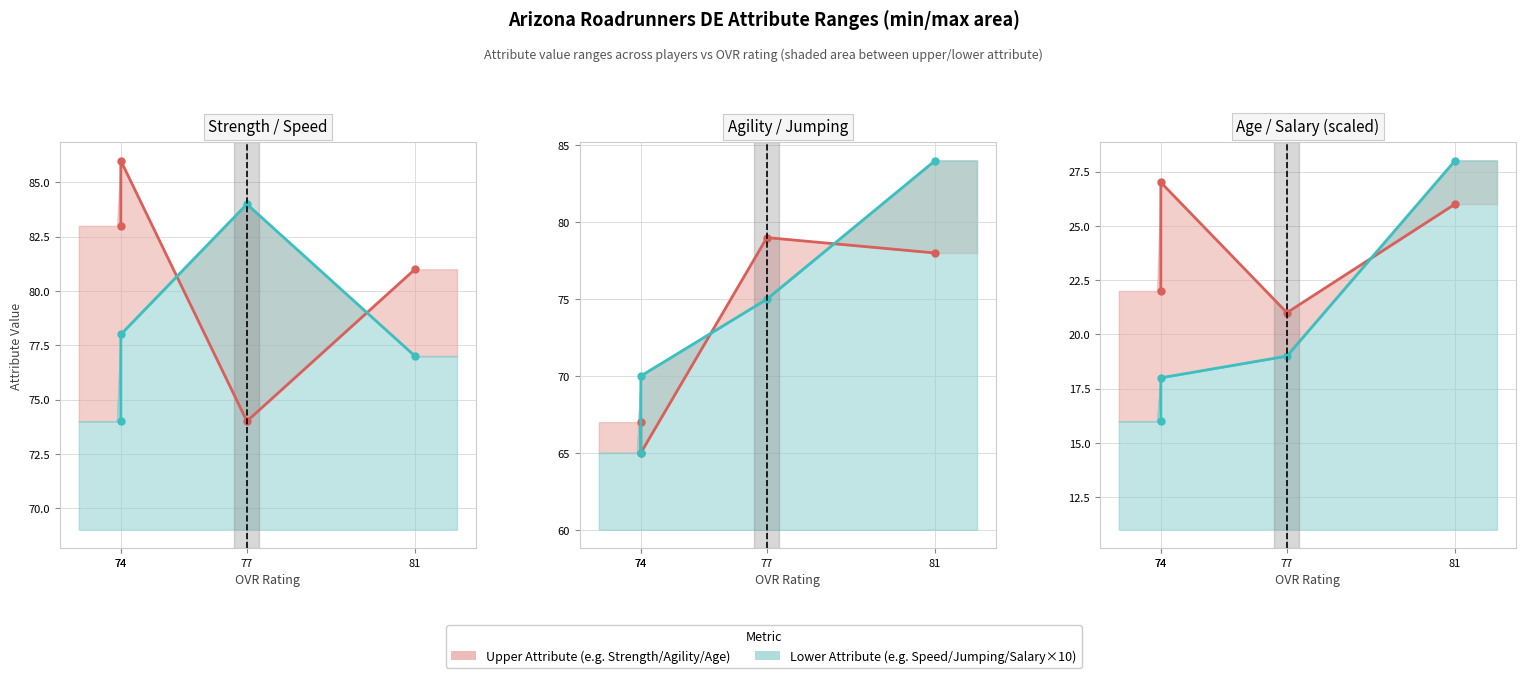

At which label does Speed (line) reach its minimum?

74